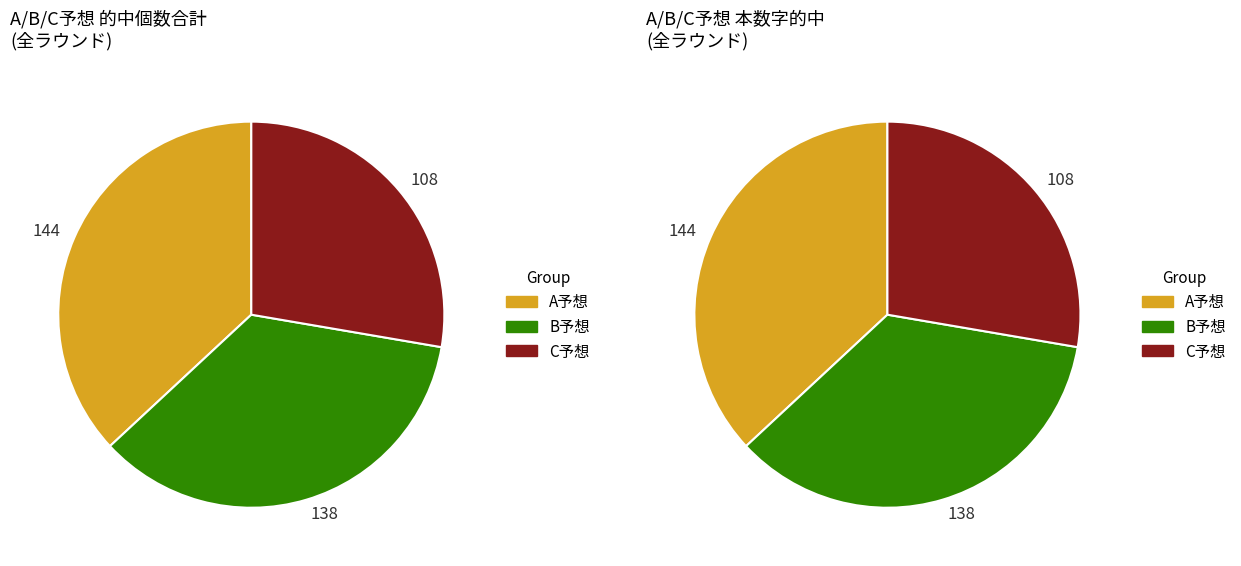

Does 8 account for over 50% of the chart?

No